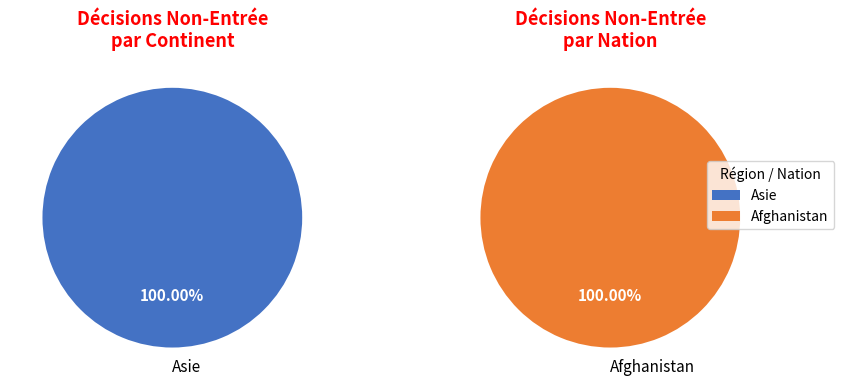

Between Afrique and Asie, which is larger?

Asie